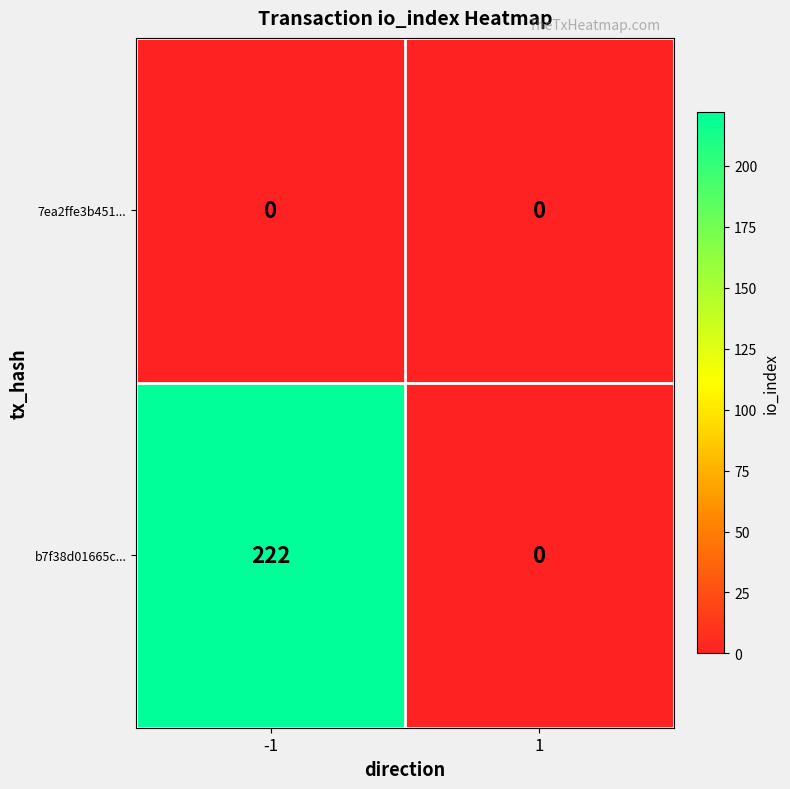

Rank the series by their average value, from lowest to highest.

7ea2ffe3b451..., b7f38d01665c...